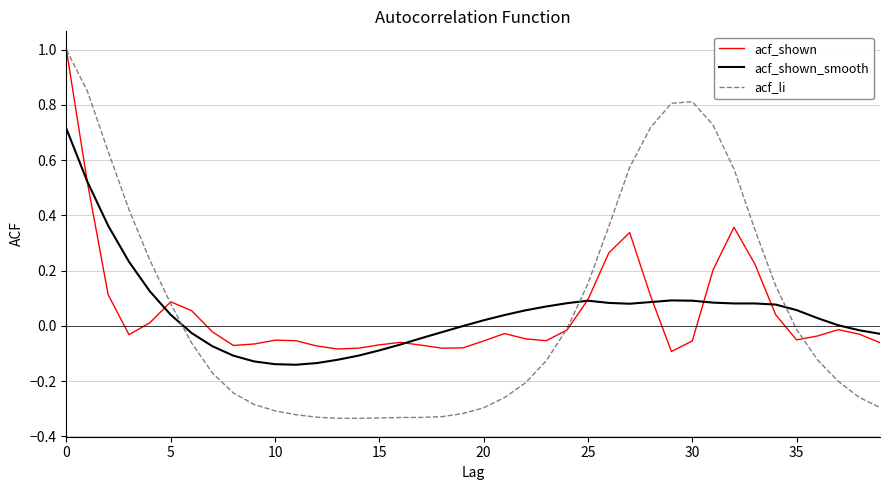

How many intersections are there between acf_shown_smooth and acf_li?

3